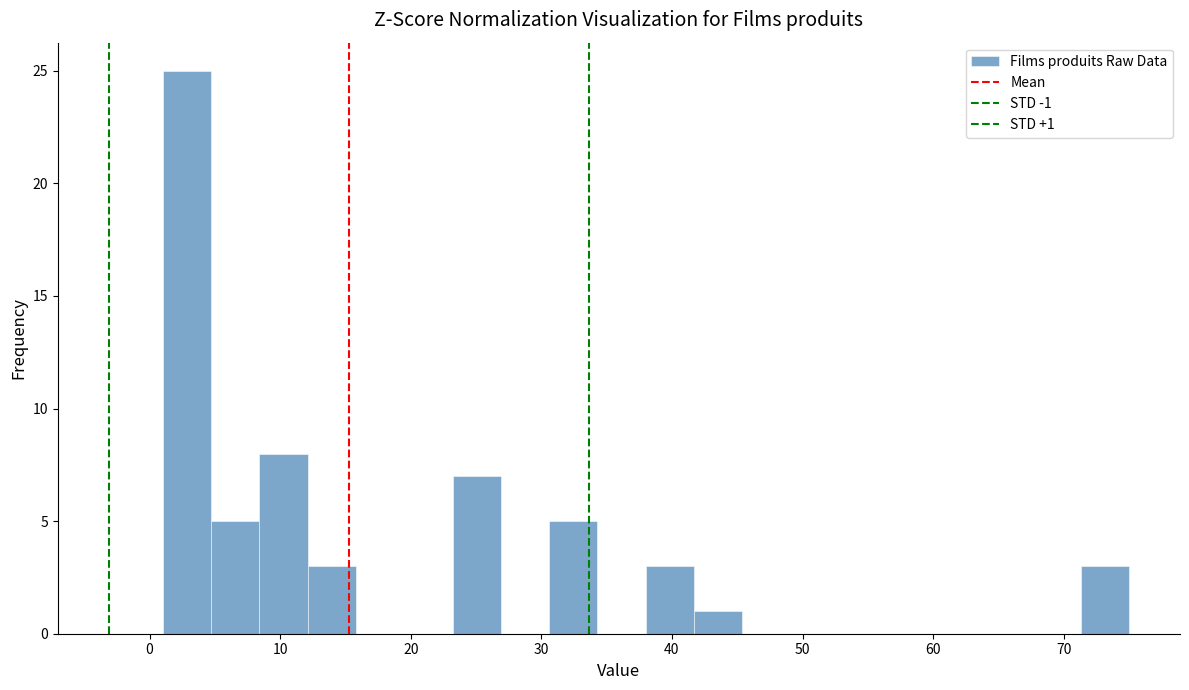

Read against the x-axis, roughly where is the centre of the tallest bar?

3